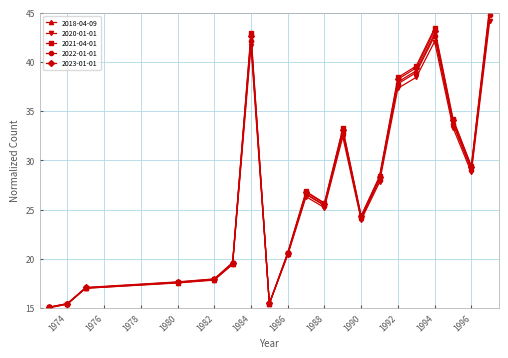

At which label is 2018-04-09 closest to 30?

1996